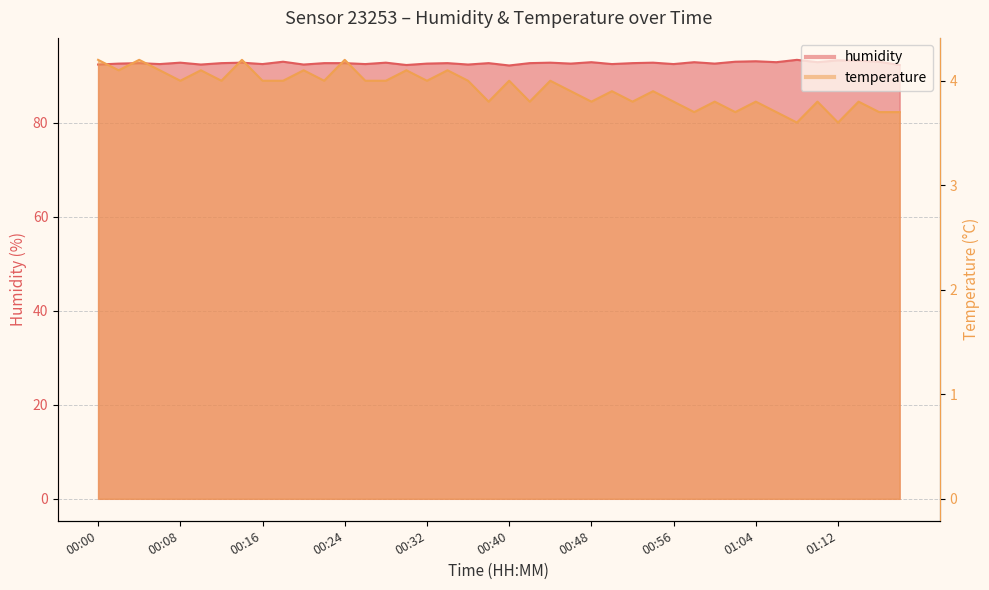

Reading right to left, list all the values displayed in this chart.

humidity: 01:18=92.3	01:16=93.0	01:14=93.2	01:12=93.3	01:10=92.9	01:08=93.4	01:06=92.9	01:04=93.1	01:02=93.0	01:00=92.6	00:58=92.9	00:56=92.5	00:54=92.8	00:52=92.7	00:50=92.5	00:48=92.9	00:46=92.6	00:44=92.8	00:42=92.7	00:40=92.2	00:38=92.7	00:36=92.4	00:34=92.7	00:32=92.6	00:30=92.3	00:28=92.8	00:26=92.5	00:24=92.7	00:22=92.7	00:20=92.4	00:18=93.0	00:16=92.5	00:14=92.8	00:12=92.7	00:10=92.4	00:08=92.8	00:06=92.5	00:04=92.7	00:02=92.6	00:00=92.4
temperature: 01:18=3.7	01:16=3.7	01:14=3.8	01:12=3.6	01:10=3.8	01:08=3.6	01:06=3.7	01:04=3.8	01:02=3.7	01:00=3.8	00:58=3.7	00:56=3.8	00:54=3.9	00:52=3.8	00:50=3.9	00:48=3.8	00:46=3.9	00:44=4.0	00:42=3.8	00:40=4.0	00:38=3.8	00:36=4.0	00:34=4.1	00:32=4.0	00:30=4.1	00:28=4.0	00:26=4.0	00:24=4.2	00:22=4.0	00:20=4.1	00:18=4.0	00:16=4.0	00:14=4.2	00:12=4.0	00:10=4.1	00:08=4.0	00:06=4.1	00:04=4.2	00:02=4.1	00:00=4.2